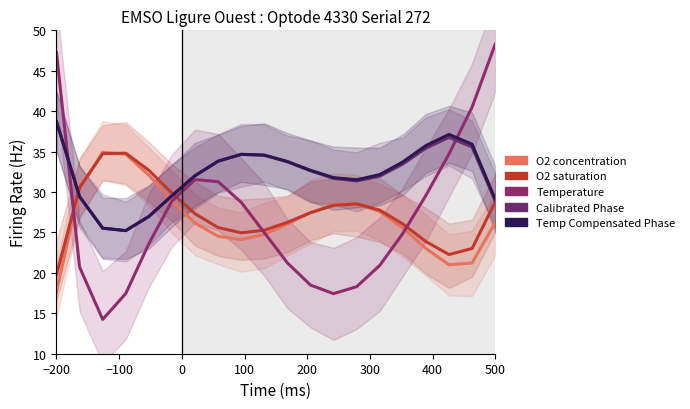

How many data points does each series have?

20